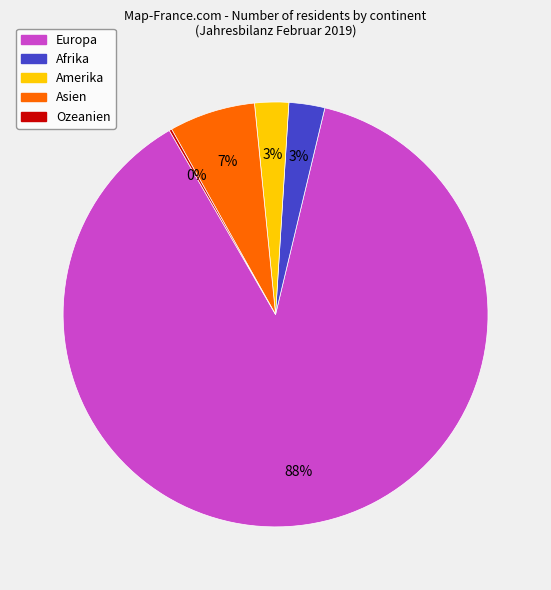

Between Afrika and Europa, which is larger?

Europa